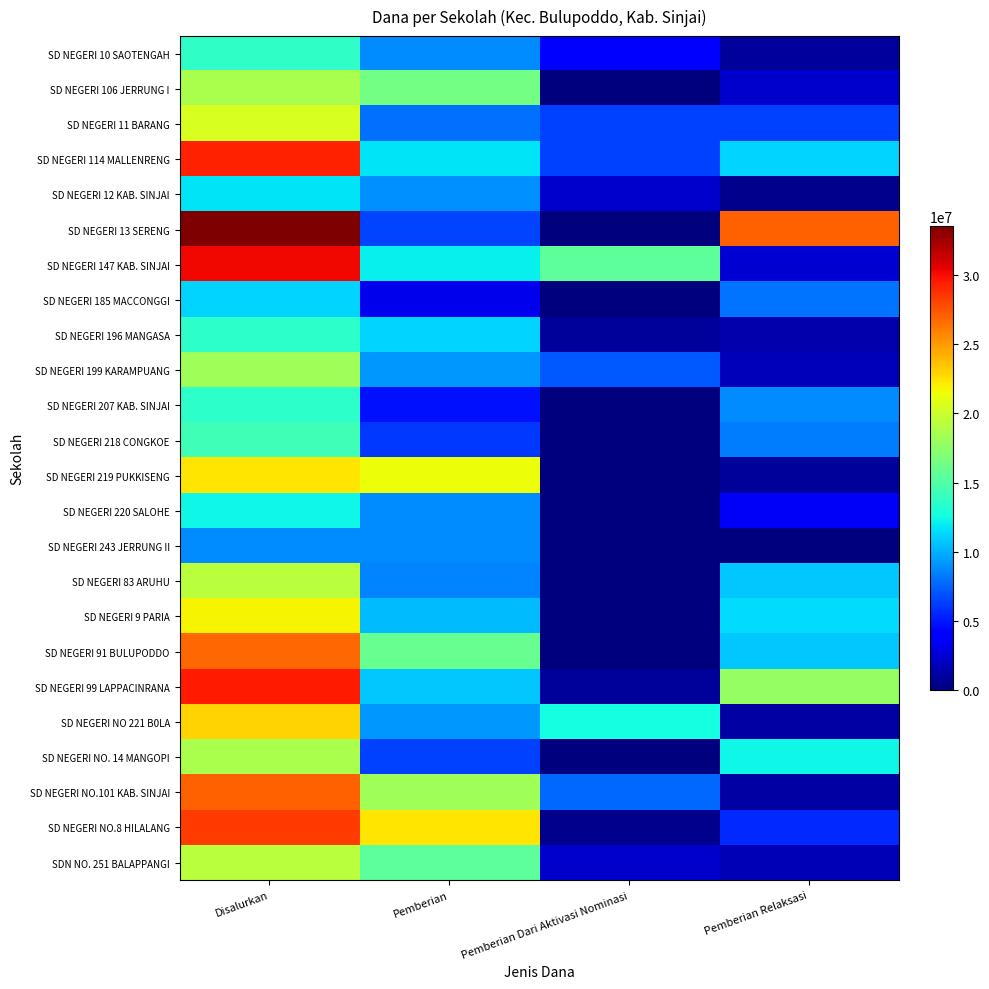

Reading left to right, what are all the values shown in this chart?

SD NEGERI 10 SAOTENGAH: Disalurkan=13725000	Pemberian=8775000	Pemberian Dari Aktivasi Nominasi=4050000	Pemberian Relaksasi=900000
SD NEGERI 106 JERRUNG I: Disalurkan=18675000	Pemberian=16425000	Pemberian Dari Aktivasi Nominasi=0	Pemberian Relaksasi=2250000
SD NEGERI 11 BARANG: Disalurkan=20475000	Pemberian=7875000	Pemberian Dari Aktivasi Nominasi=6300000	Pemberian Relaksasi=6300000
SD NEGERI 114 MALLENRENG: Disalurkan=29250000	Pemberian=11700000	Pemberian Dari Aktivasi Nominasi=6300000	Pemberian Relaksasi=11250000
SD NEGERI 12 KAB. SINJAI: Disalurkan=11700000	Pemberian=9000000	Pemberian Dari Aktivasi Nominasi=2250000	Pemberian Relaksasi=450000
SD NEGERI 13 SERENG: Disalurkan=33525000	Pemberian=6525000	Pemberian Dari Aktivasi Nominasi=0	Pemberian Relaksasi=27000000
SD NEGERI 147 KAB. SINJAI: Disalurkan=30150000	Pemberian=12150000	Pemberian Dari Aktivasi Nominasi=15525000	Pemberian Relaksasi=2475000
SD NEGERI 185 MACCONGGI: Disalurkan=11250000	Pemberian=3150000	Pemberian Dari Aktivasi Nominasi=0	Pemberian Relaksasi=8100000
SD NEGERI 196 MANGASA: Disalurkan=13500000	Pemberian=11250000	Pemberian Dari Aktivasi Nominasi=900000	Pemberian Relaksasi=1350000
SD NEGERI 199 KARAMPUANG: Disalurkan=18225000	Pemberian=9225000	Pemberian Dari Aktivasi Nominasi=7200000	Pemberian Relaksasi=1800000
SD NEGERI 207 KAB. SINJAI: Disalurkan=13500000	Pemberian=4725000	Pemberian Dari Aktivasi Nominasi=0	Pemberian Relaksasi=8775000
SD NEGERI 218 CONGKOE: Disalurkan=14400000	Pemberian=6075000	Pemberian Dari Aktivasi Nominasi=0	Pemberian Relaksasi=8325000
SD NEGERI 219 PUKKISENG: Disalurkan=22275000	Pemberian=21375000	Pemberian Dari Aktivasi Nominasi=0	Pemberian Relaksasi=900000
SD NEGERI 220 SALOHE: Disalurkan=12375000	Pemberian=8775000	Pemberian Dari Aktivasi Nominasi=0	Pemberian Relaksasi=3600000
SD NEGERI 243 JERRUNG II: Disalurkan=8775000	Pemberian=8775000	Pemberian Dari Aktivasi Nominasi=0	Pemberian Relaksasi=0
SD NEGERI 83 ARUHU: Disalurkan=19350000	Pemberian=8550000	Pemberian Dari Aktivasi Nominasi=0	Pemberian Relaksasi=10800000
SD NEGERI 9 PARIA: Disalurkan=21825000	Pemberian=10350000	Pemberian Dari Aktivasi Nominasi=0	Pemberian Relaksasi=11475000
SD NEGERI 91 BULUPODDO: Disalurkan=26775000	Pemberian=15975000	Pemberian Dari Aktivasi Nominasi=0	Pemberian Relaksasi=10800000
SD NEGERI 99 LAPPACINRANA: Disalurkan=29475000	Pemberian=10800000	Pemberian Dari Aktivasi Nominasi=900000	Pemberian Relaksasi=17775000
SD NEGERI NO 221 B0LA: Disalurkan=22950000	Pemberian=9225000	Pemberian Dari Aktivasi Nominasi=12600000	Pemberian Relaksasi=1125000
SD NEGERI NO. 14 MANGOPI: Disalurkan=18675000	Pemberian=6300000	Pemberian Dari Aktivasi Nominasi=0	Pemberian Relaksasi=12375000
SD NEGERI NO.101 KAB. SINJAI: Disalurkan=27000000	Pemberian=18225000	Pemberian Dari Aktivasi Nominasi=7650000	Pemberian Relaksasi=1125000
SD NEGERI NO.8 HILALANG: Disalurkan=28350000	Pemberian=22275000	Pemberian Dari Aktivasi Nominasi=450000	Pemberian Relaksasi=5625000
SDN NO. 251 BALAPPANGI: Disalurkan=19350000	Pemberian=15525000	Pemberian Dari Aktivasi Nominasi=2250000	Pemberian Relaksasi=1575000